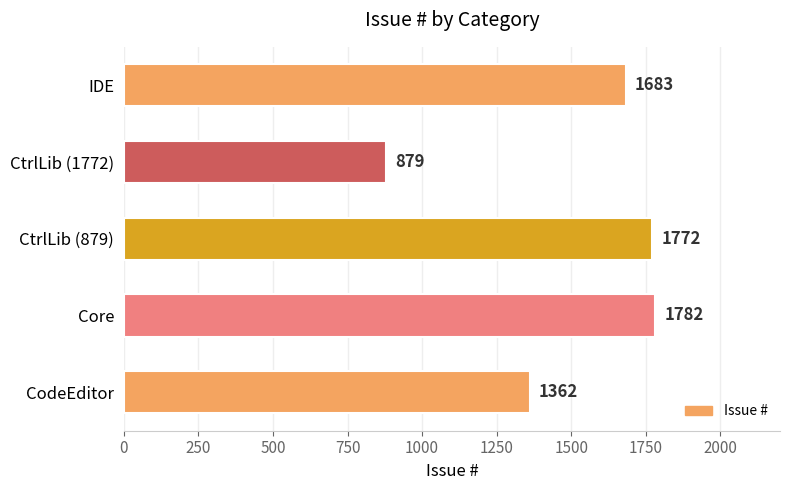

The value at CtrlLib (1772) is 241. True or false?

False